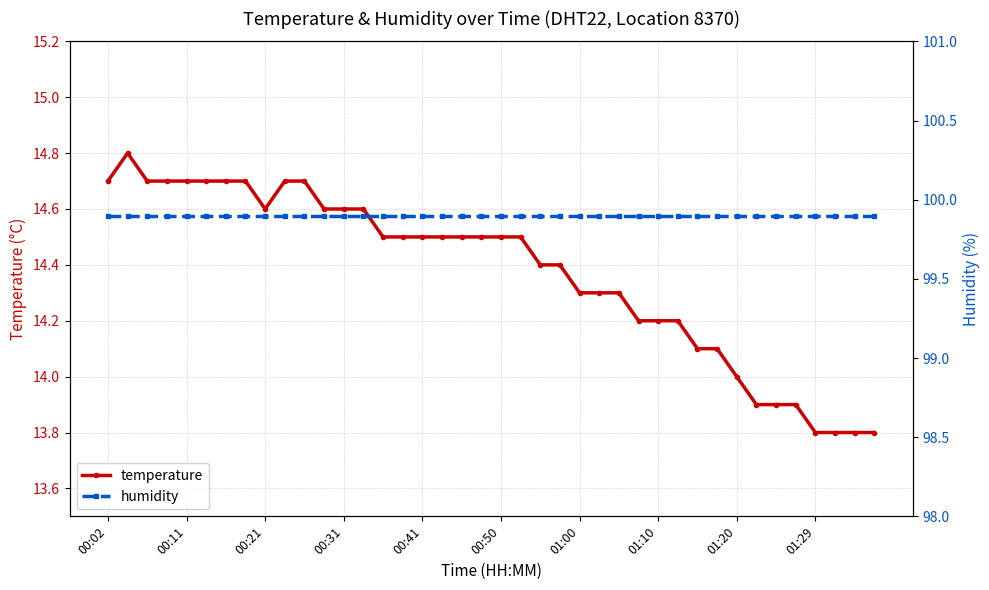

Count the number of categories in the chart.

40